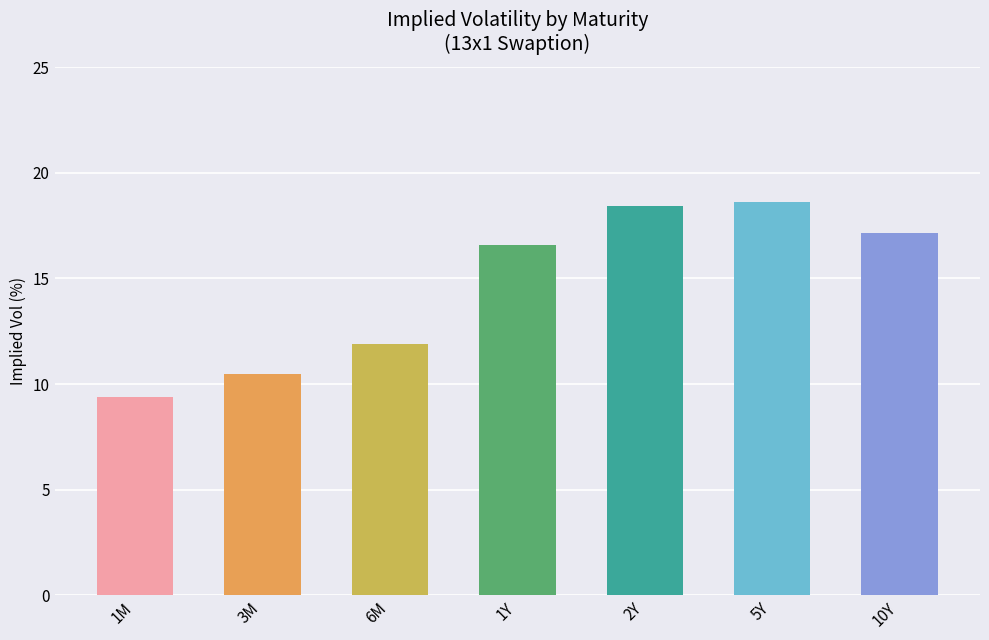

What is the label of the 7th bar from the right?

1M